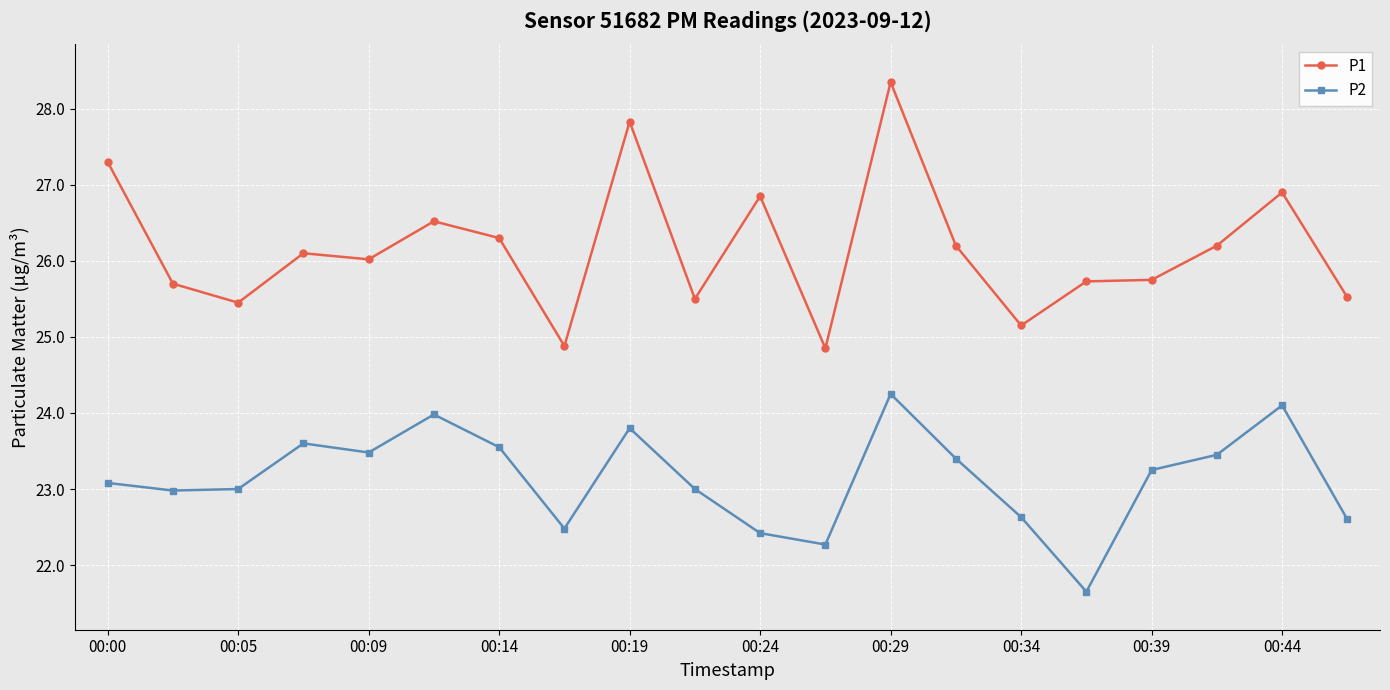

Which series has the largest total across all categories?

P1